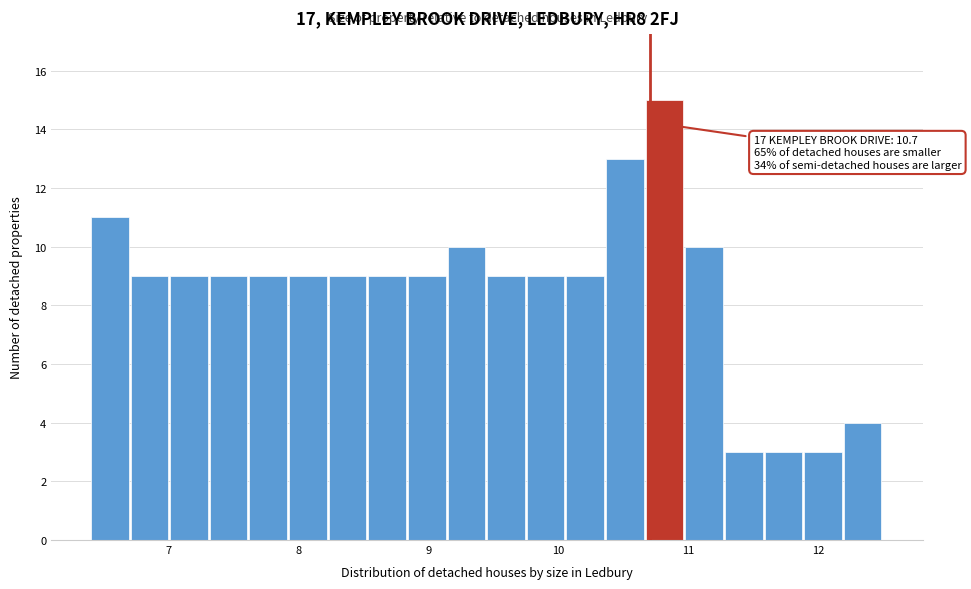

Read against the x-axis, roughly where is the centre of the tallest bar?

10.8